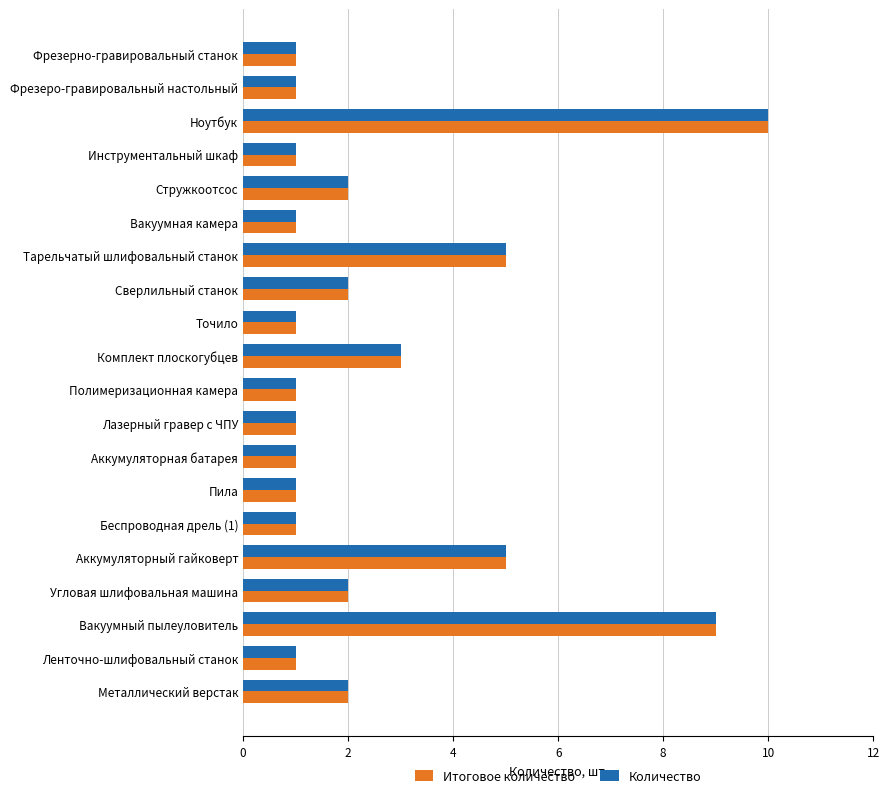

How many Количество values are between 1 and 3?

16